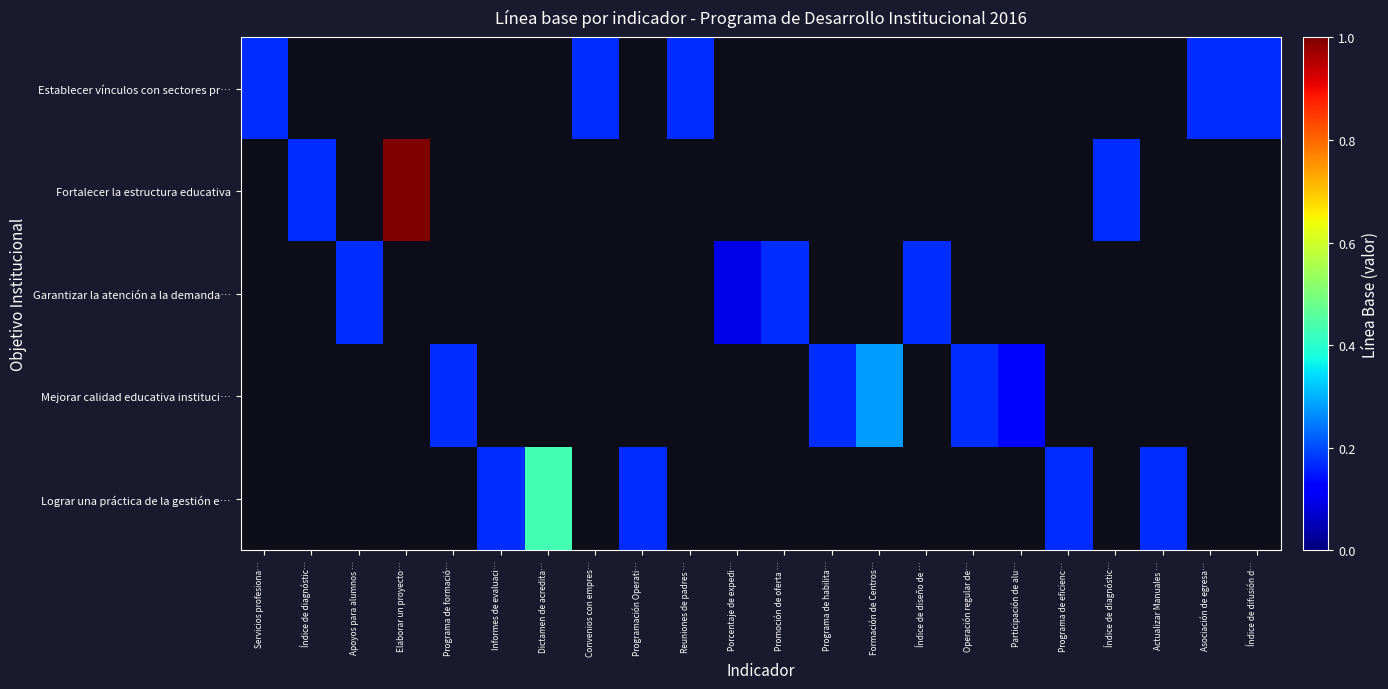

Between Programación Operati… and Formación de Centros…, which is larger?

Formación de Centros…